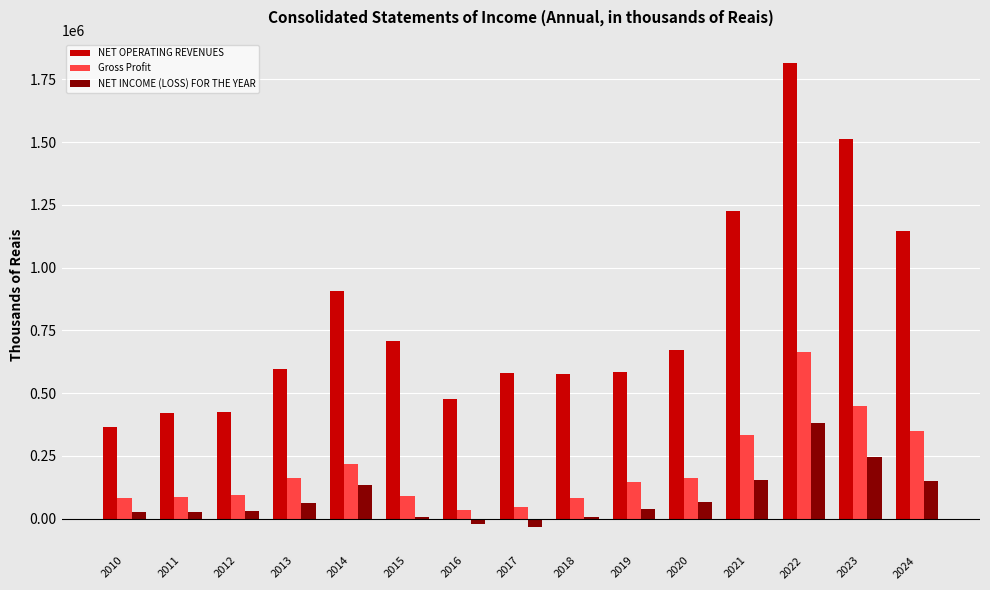

What is the sum of the NET INCOME (LOSS) FOR THE YEAR values at 2014 and 2010?

160320